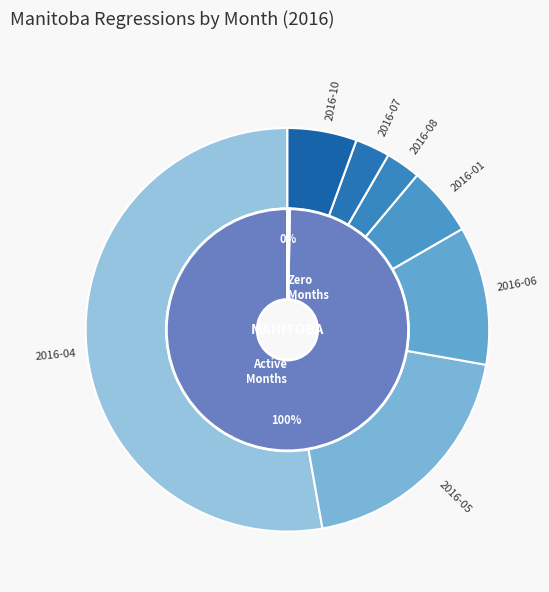

Count the number of slices in the pie.

12